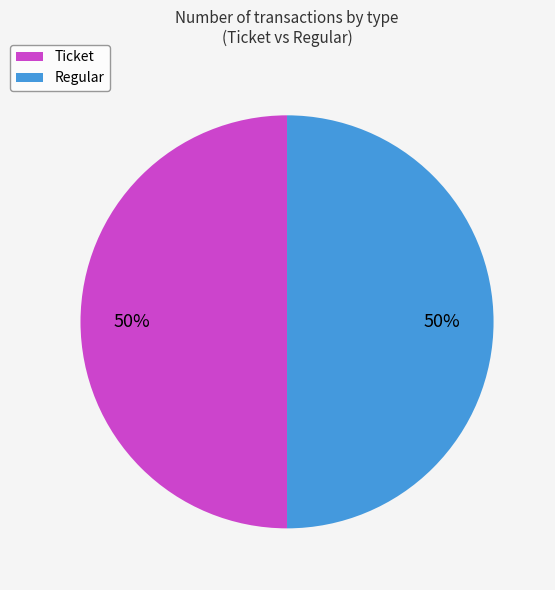

To the nearest percent, what is the average slice percentage?

50%